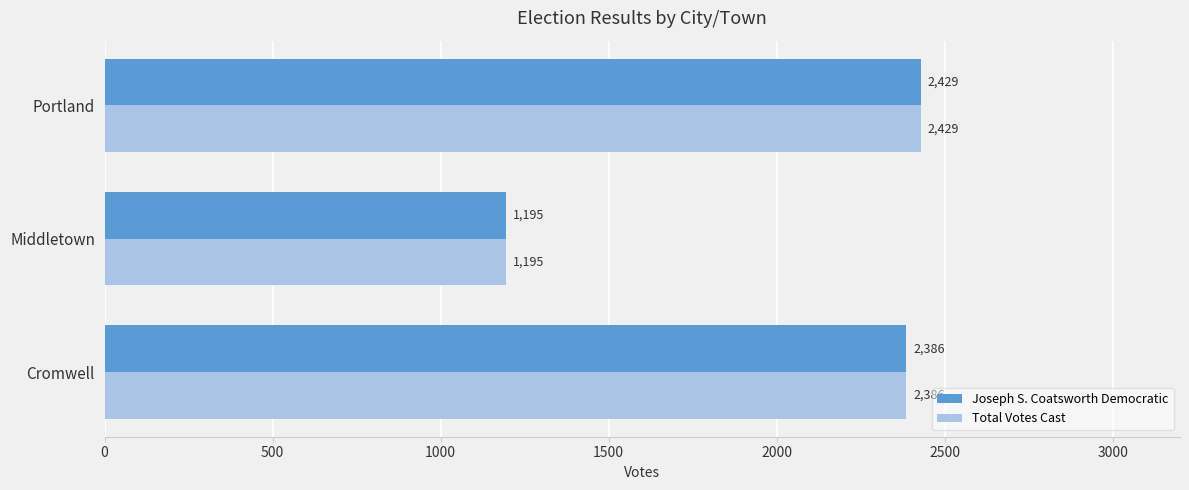

How many data points in Total Votes Cast are less than 2386?

1